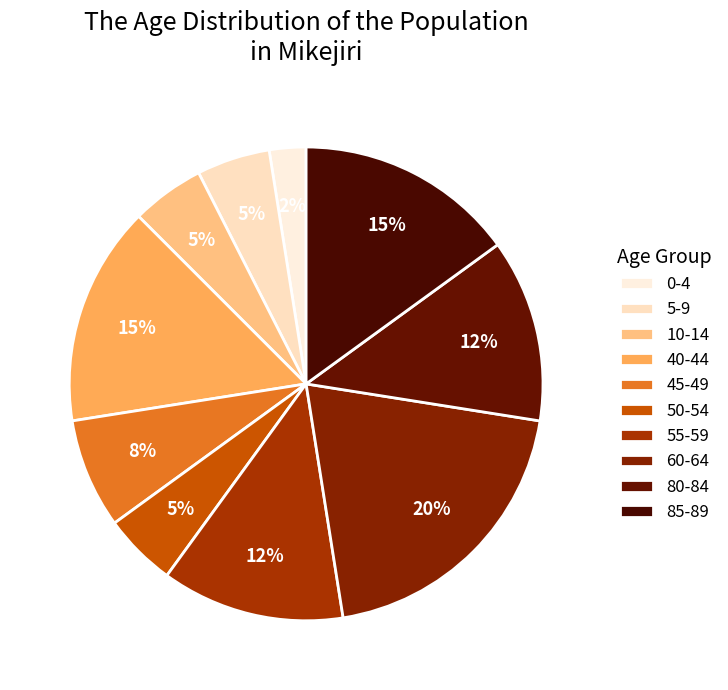

Count the number of slices in the pie.

10